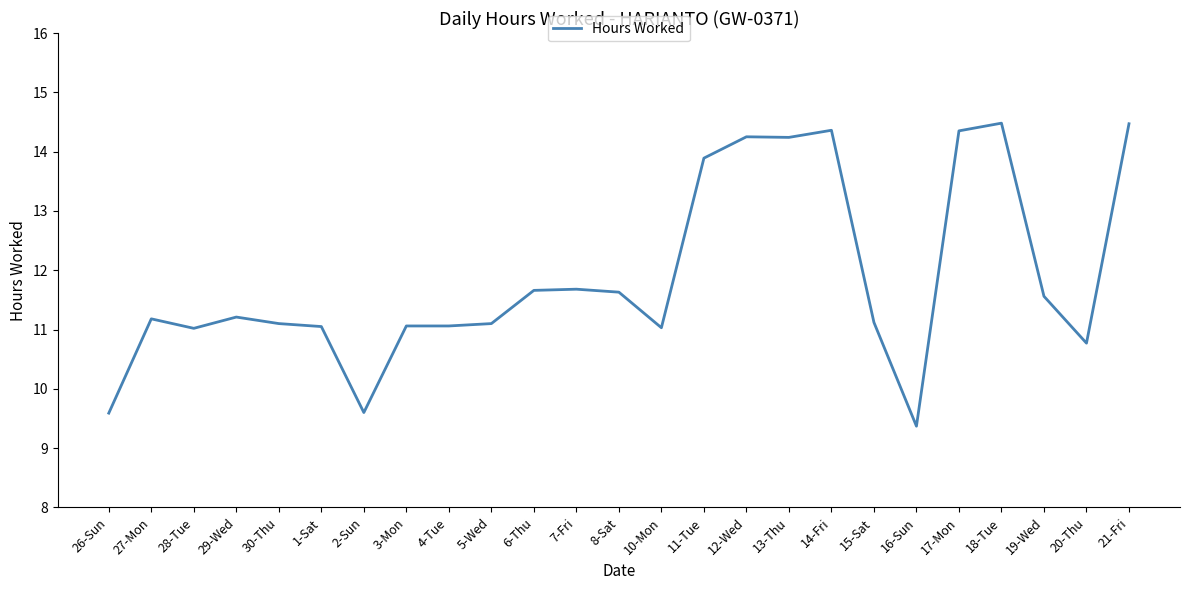

What is the smallest value displayed?

9.4